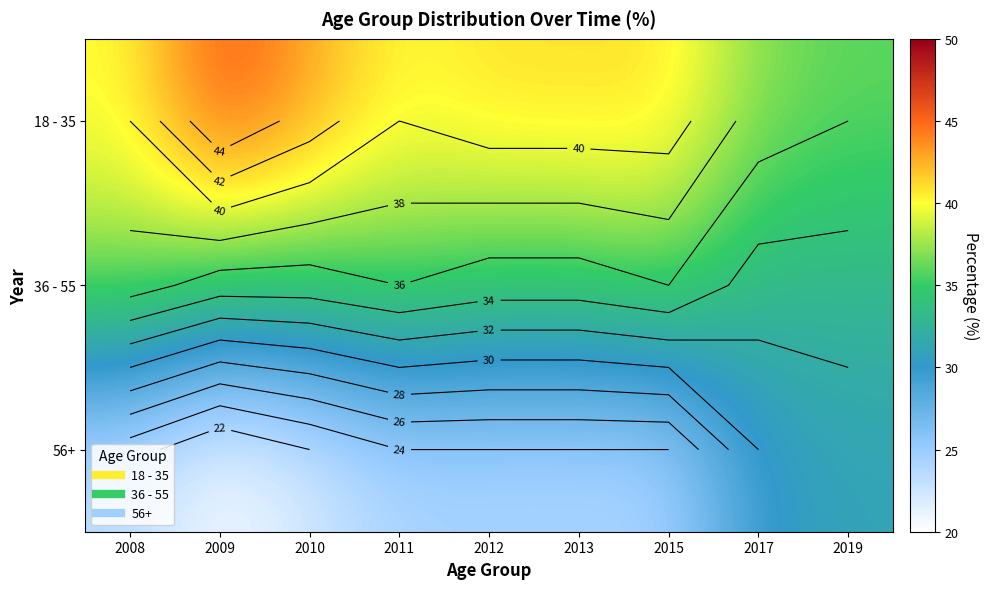

What is the minimum value shown in the chart?

20